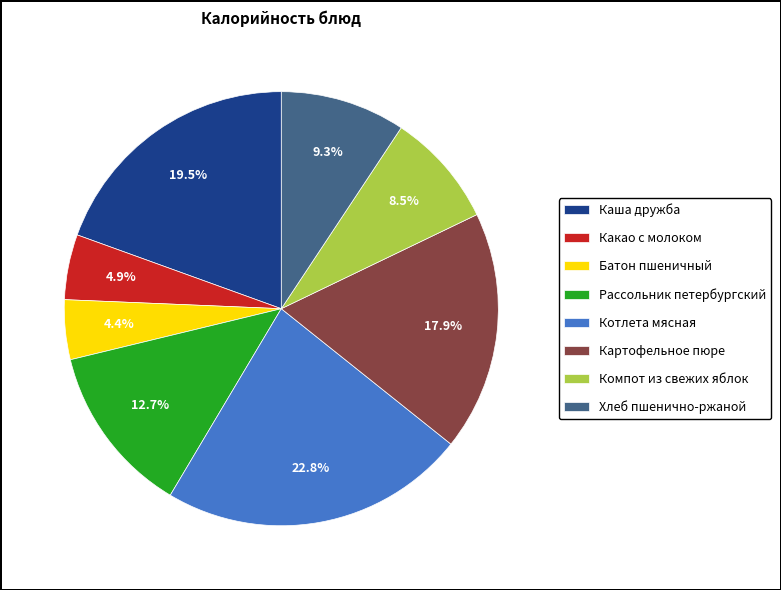

Is there a majority slice in this chart?

No